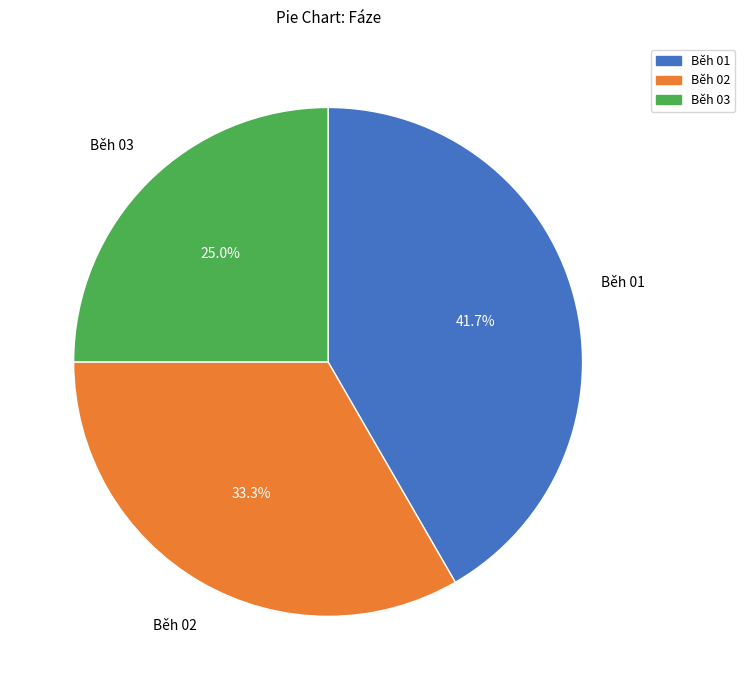

Does Běh 03 represent more than half of the total?

No